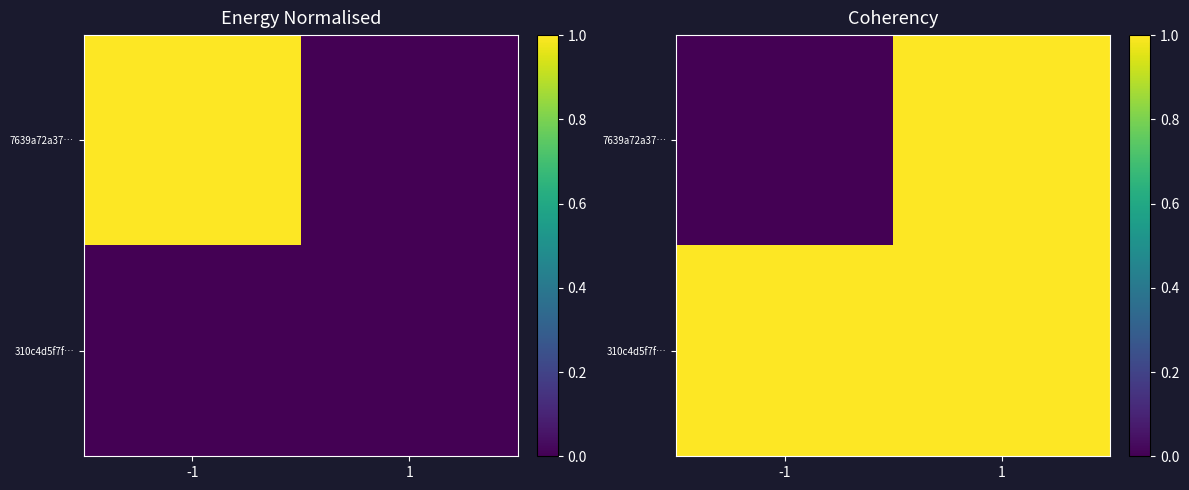

What is the average value of the 310c4d5f7f… series?

1.0